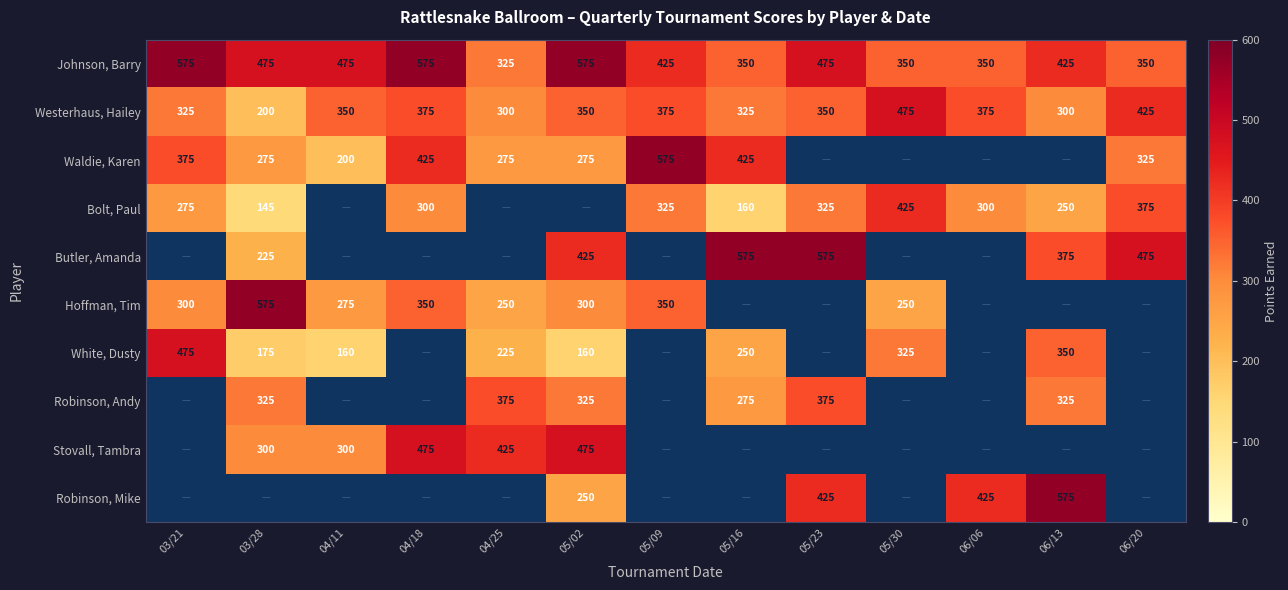

What is the spread (max minus min) of values at 05/23?

250.0